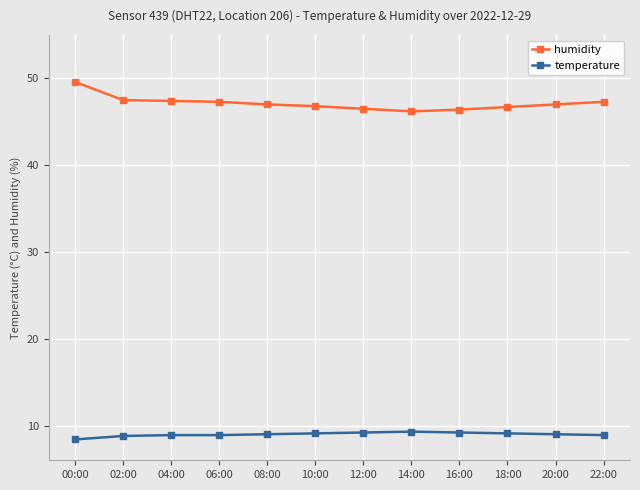

At 20:00, list the series in order from smallest to largest.

temperature, humidity